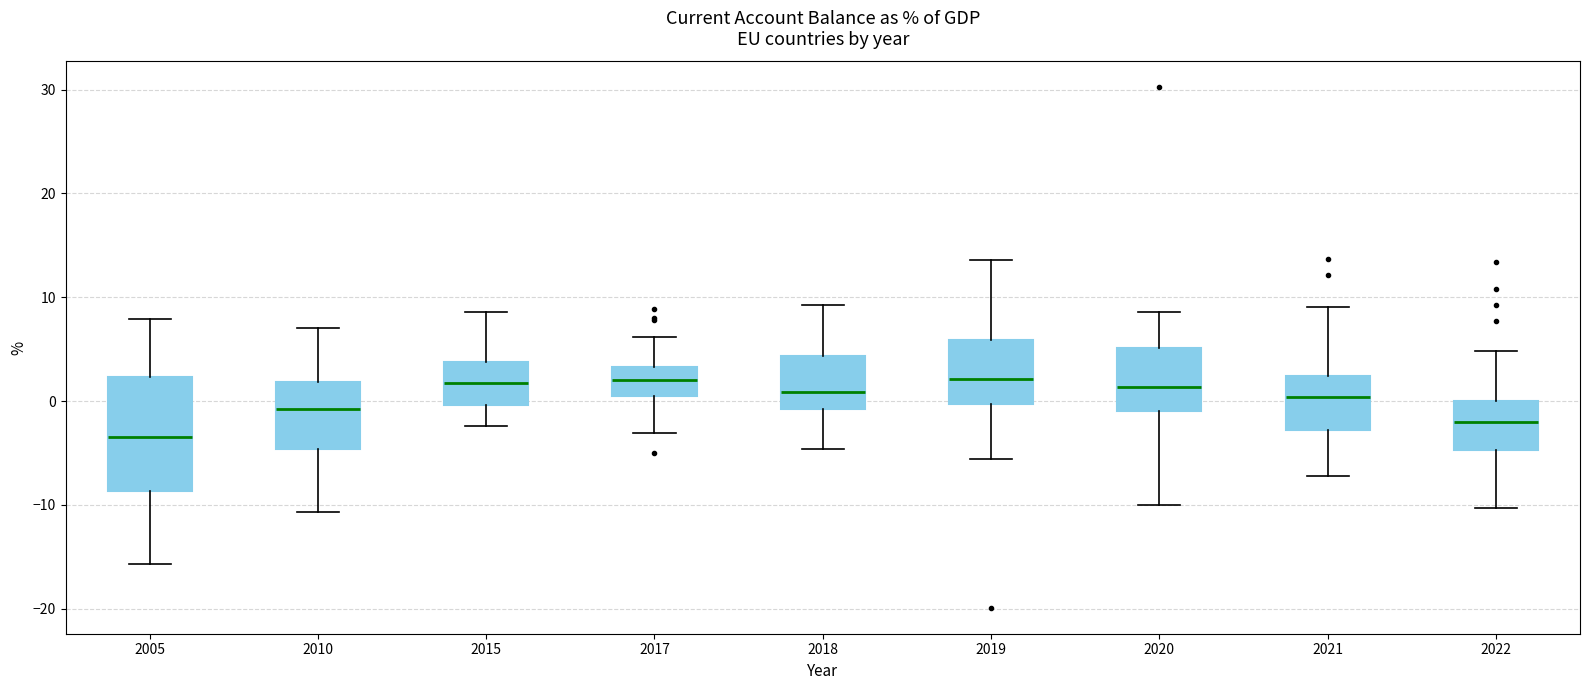

Comparing the boxes themselves (not the whiskers), which one is the tallest?

2005